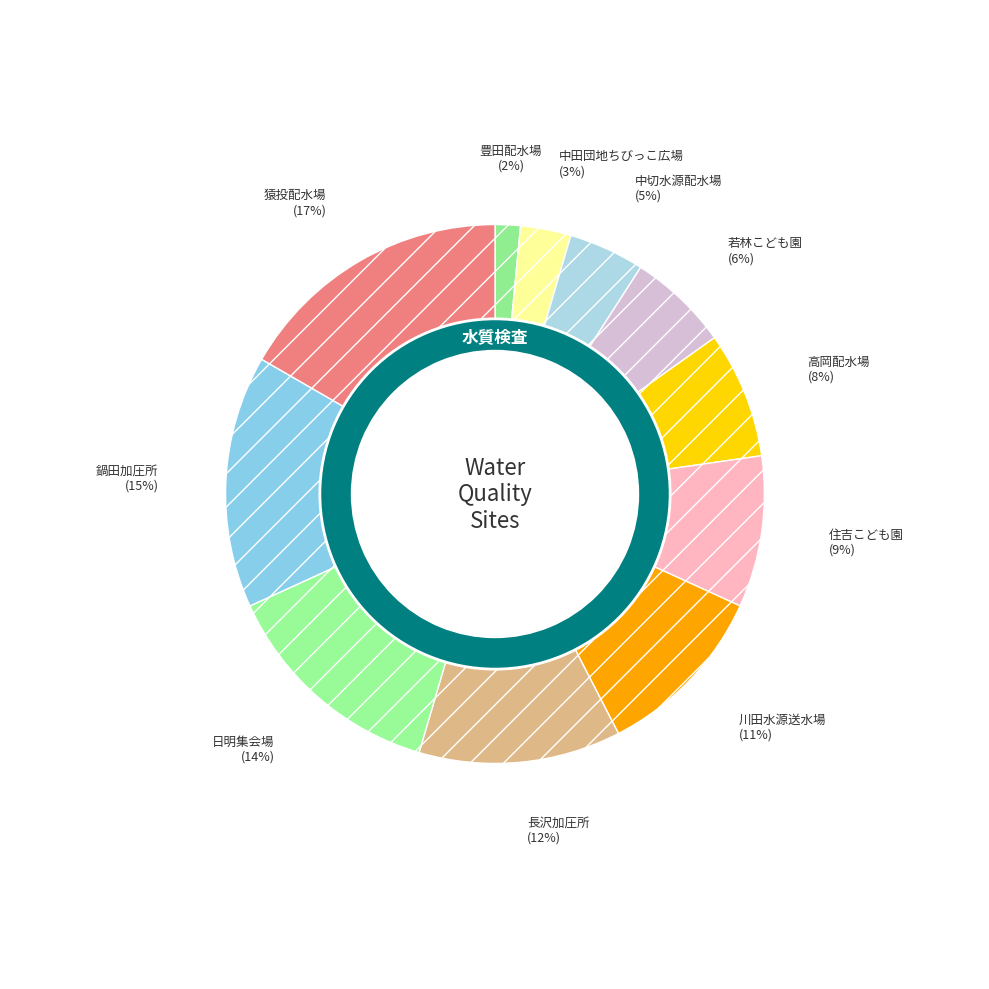

Is the sum of 鍋田加圧所 and 中田団地ちびっこ広場 greater than half?

No